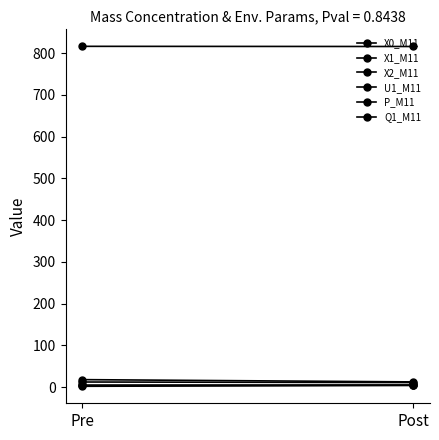

List the series in order of their peak value, highest first.

P_M11, X0_M11, U1_M11, X2_M11, Q1_M11, X1_M11